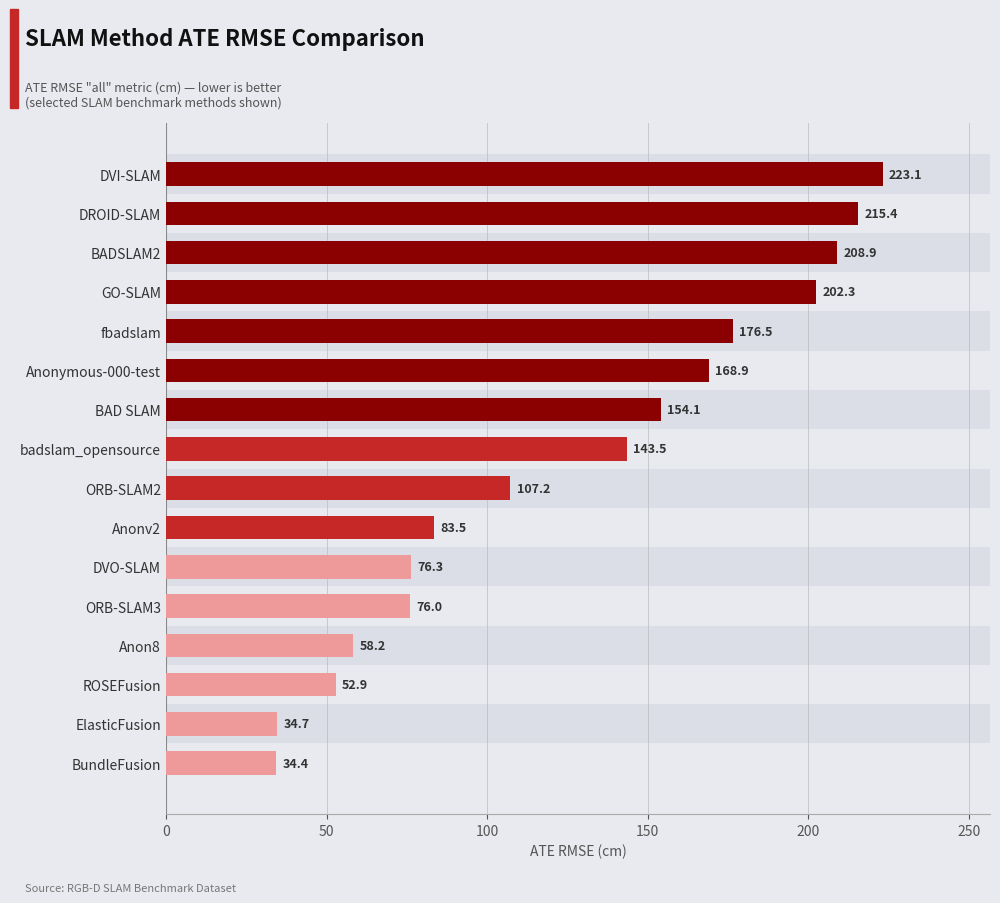

What is the change in value from GO-SLAM to badslam_opensource?

-58.8